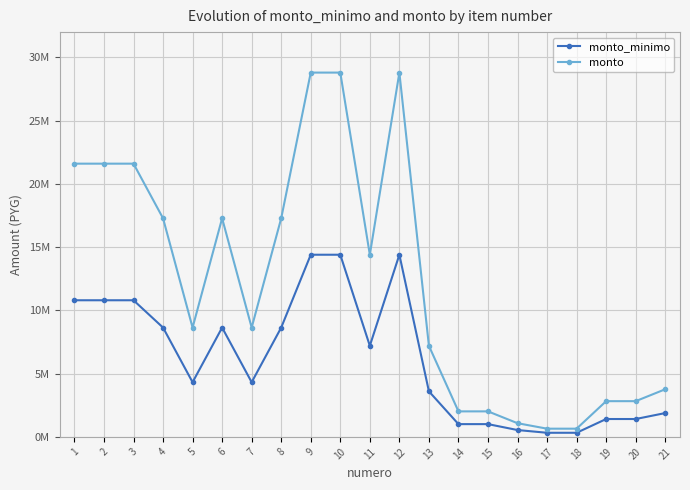

At which category is the sum across all series the highest?

9